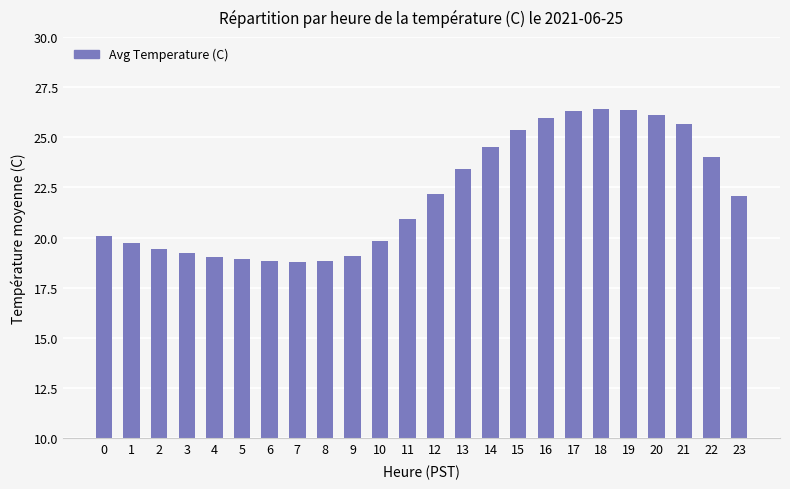

Are the bars horizontal?

No